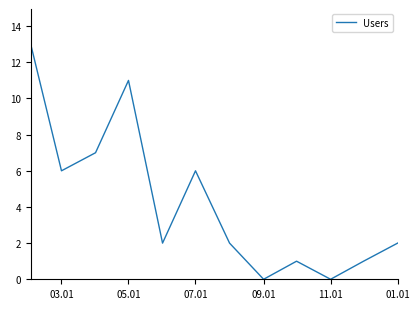

What is the difference between the maximum and minimum values?

13